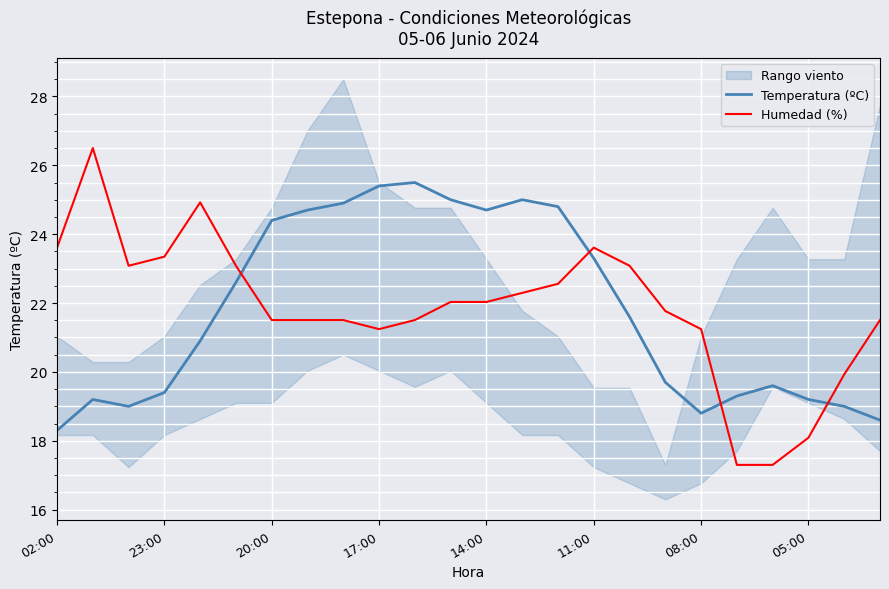

What is the lowest value of the Temperatura (ºC) series?

18.3